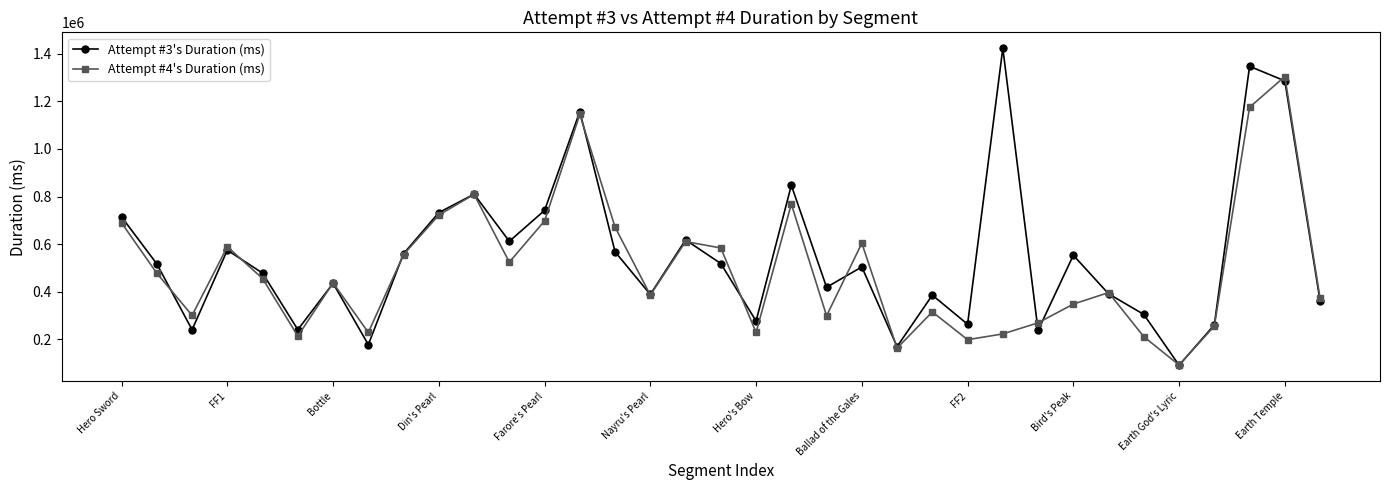

True or false: Attempt #4's Duration (ms) and Attempt #3's Duration (ms) intersect in this chart.

True